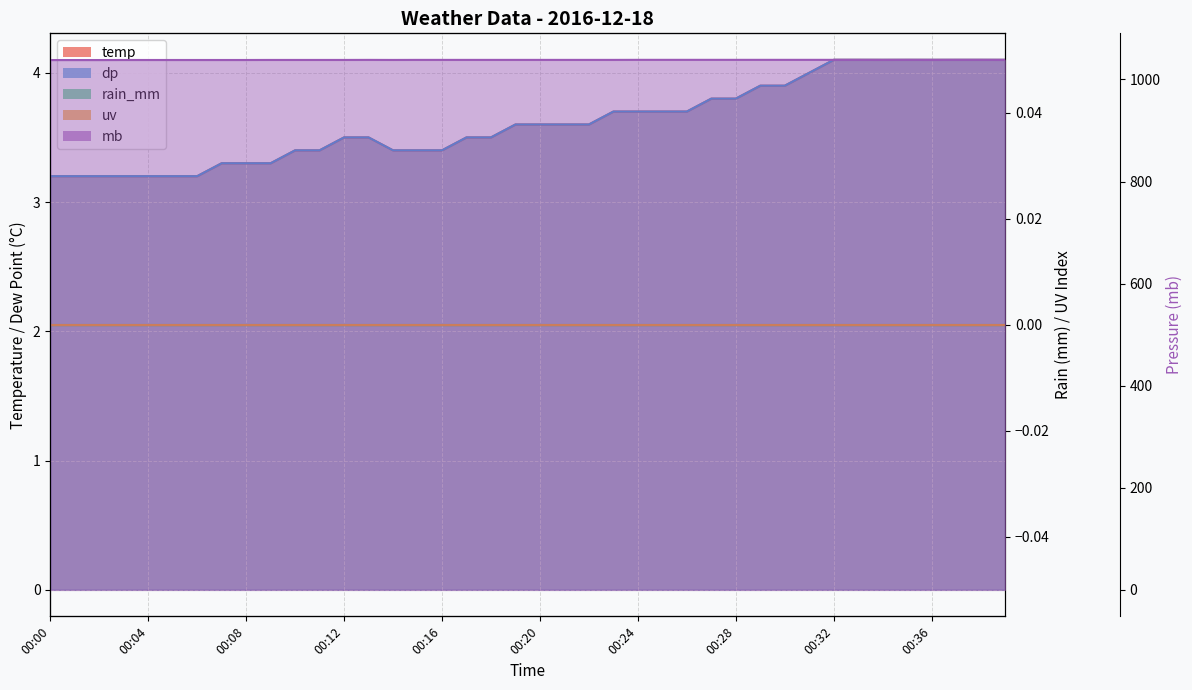

At which label does temp reach its peak?

00:32